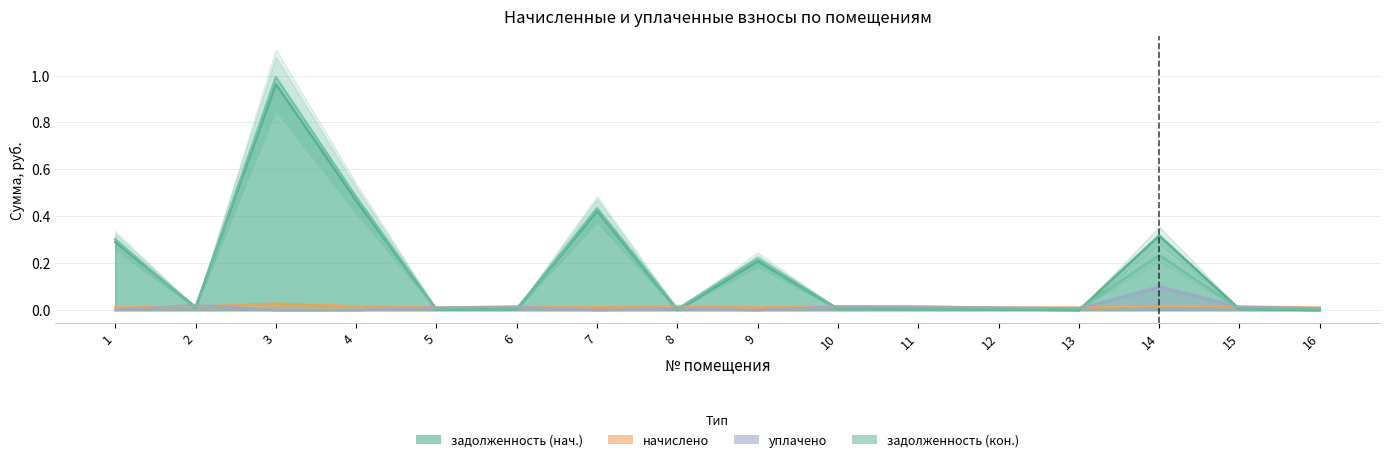

How many series are shown in this chart?

4